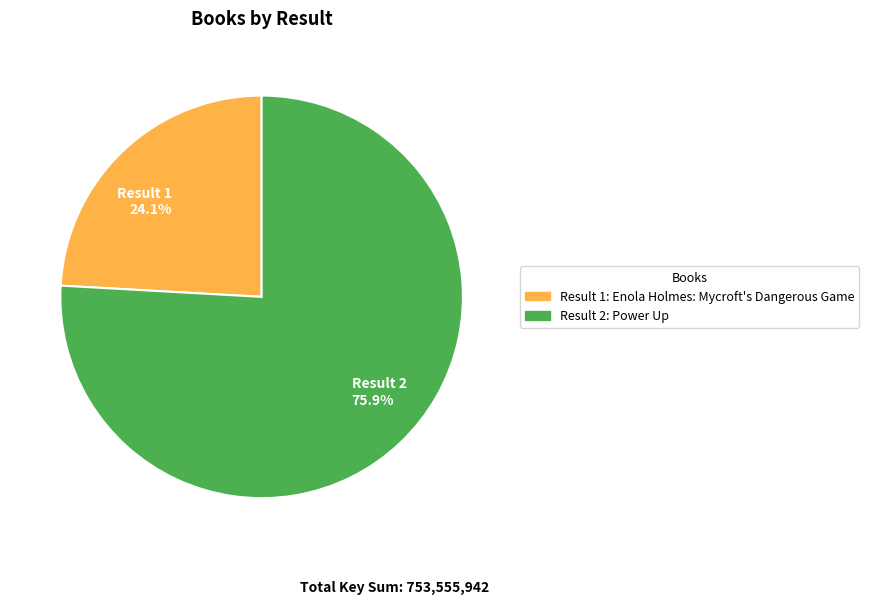

Which category has the smallest portion of the pie?

Result 1 24.1%